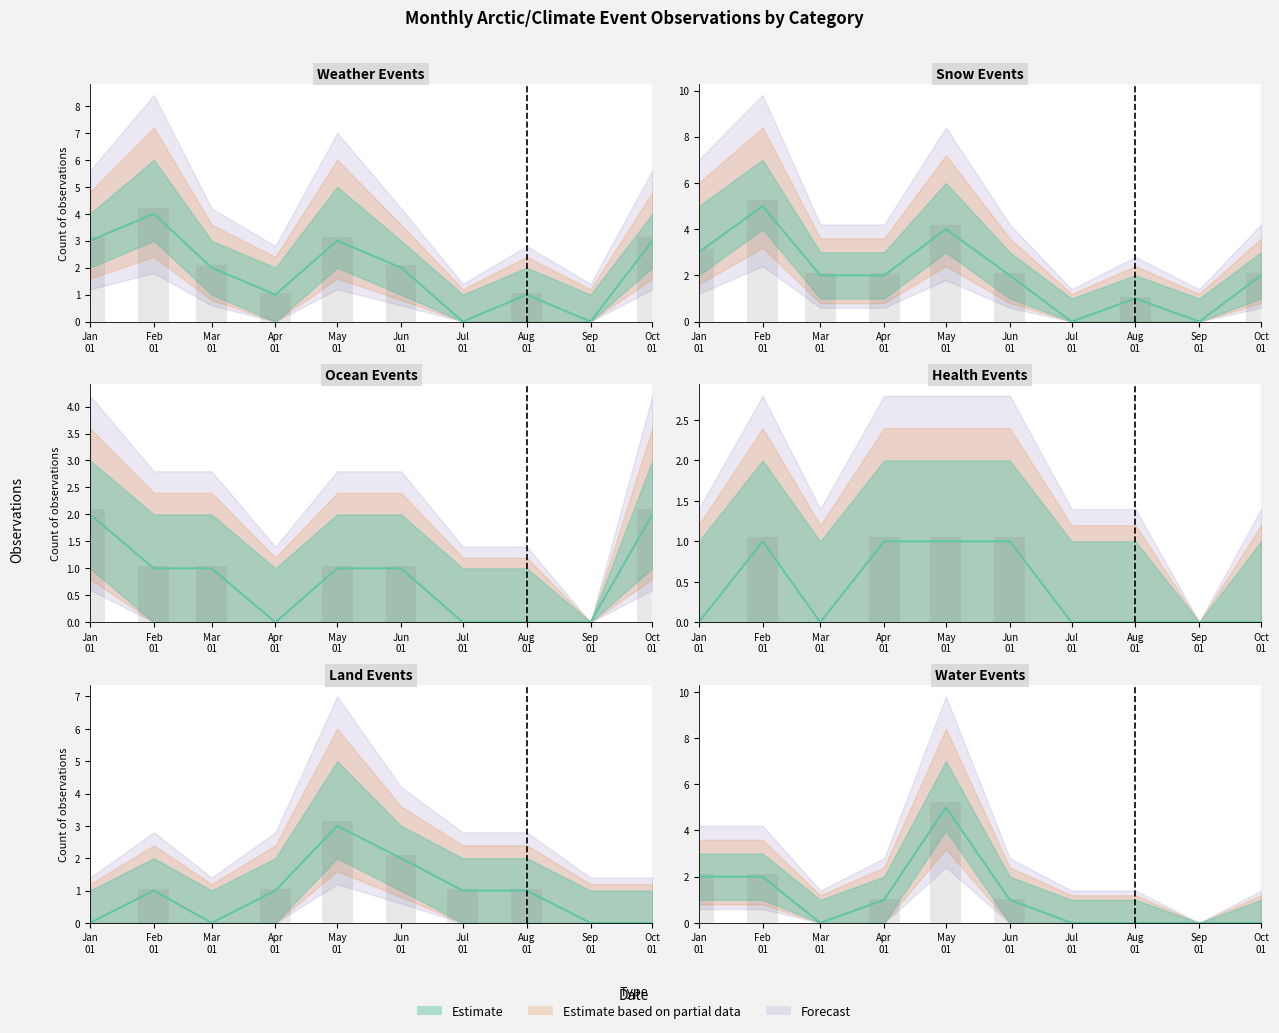

True or false: WEATHER and OCEAN cross at least once.

False